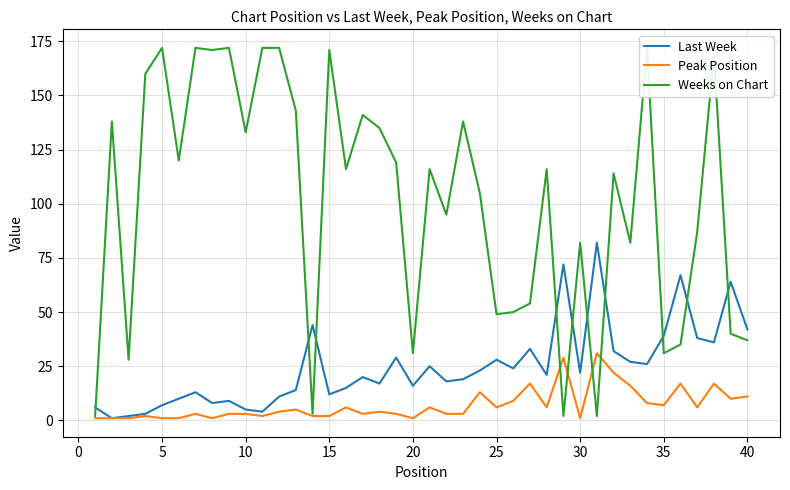

What are all the series names shown in the legend?

Last Week, Peak Position, Weeks on Chart